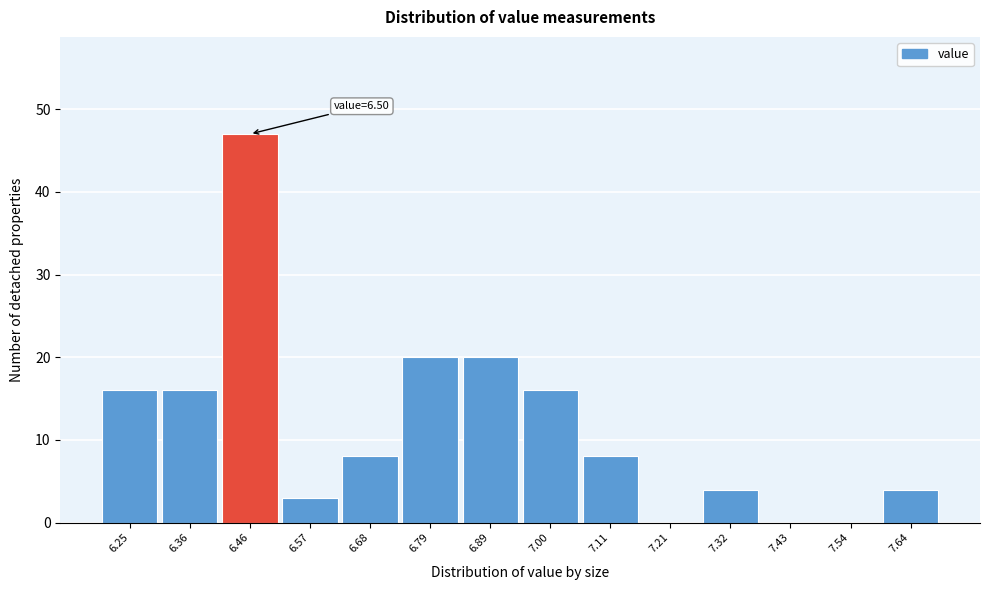

Reading left to right, list all the values displayed in this chart.

6.25=16	6.36=16	6.46=47	6.57=3	6.68=8	6.79=20	6.89=20	7.00=16	7.11=8	7.21=0	7.32=4	7.43=0	7.54=0	7.64=4